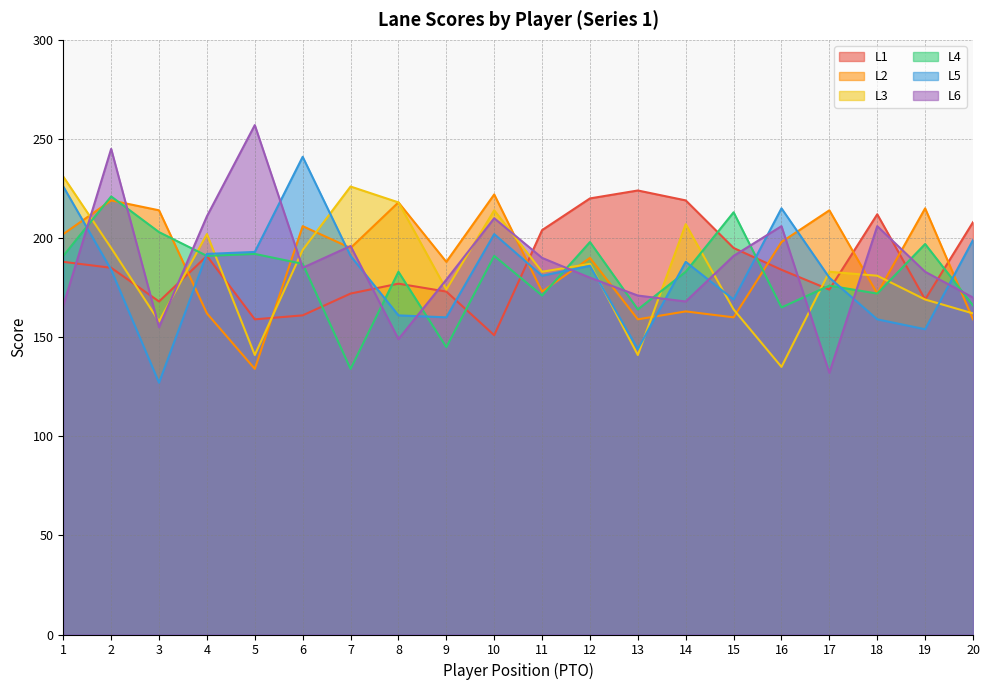

Read the L2 value at 10, to the nearest 10.

220